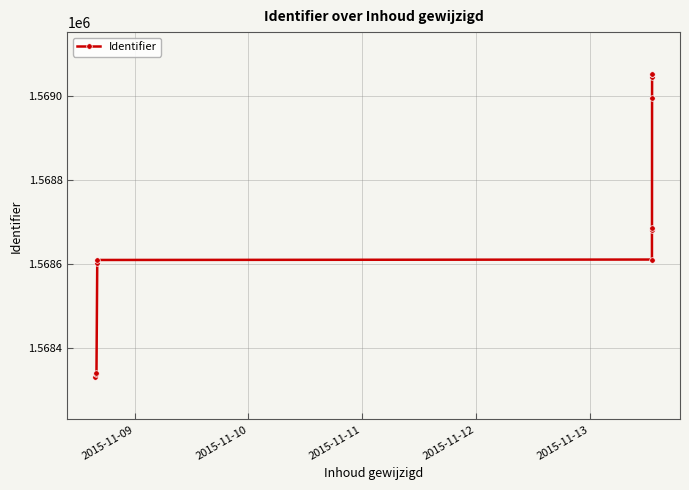

How many values exceed 1568681?

5